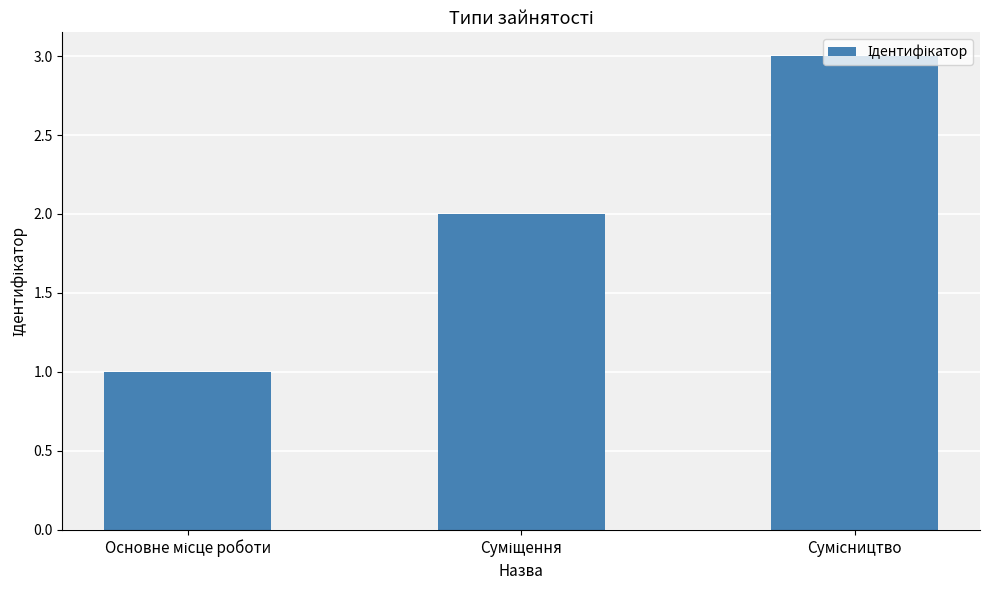

Reading left to right, what are all the values shown in this chart?

1	2	3